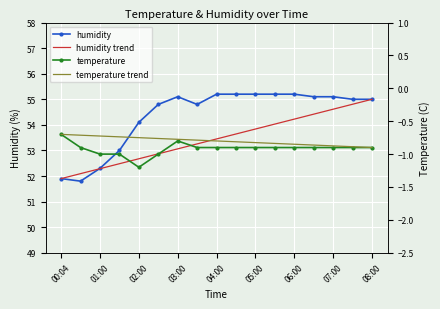

Reading right to left, what are all the values shown in this chart?

temperature: -0.9	-0.9	-0.9	-0.9	-0.9	-0.9	-0.9	-0.9	-0.9	-0.9	-0.8	-1.0	-1.2	-1.0	-1.0	-0.9	-0.7
humidity: 55.0	55.0	55.1	55.1	55.2	55.2	55.2	55.2	55.2	54.8	55.1	54.8	54.1	53.0	52.3	51.8	51.9